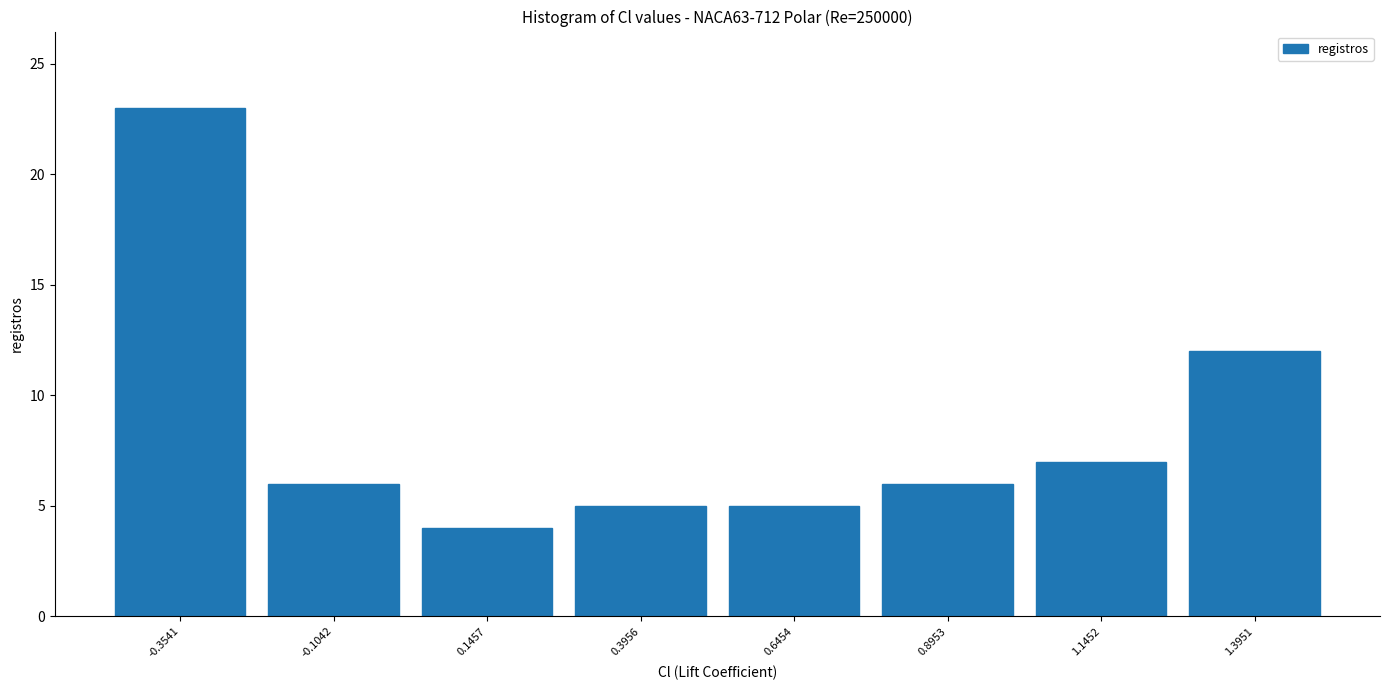

Reading left to right, transcribe this chart: for each bar, give the range it covers on the x-axis and its height. Neither the bar edges nor the heights are printed on the chart, so give them approximately, as read against the axes.

-0.50 to -0.25: 23
-0.25 to 0.00: 6
0.00 to 0.25: 4
0.25 to 0.50: 5
0.50 to 0.75: 5
0.75 to 1.00: 6
1.00 to 1.25: 7
1.25 to 1.50: 12